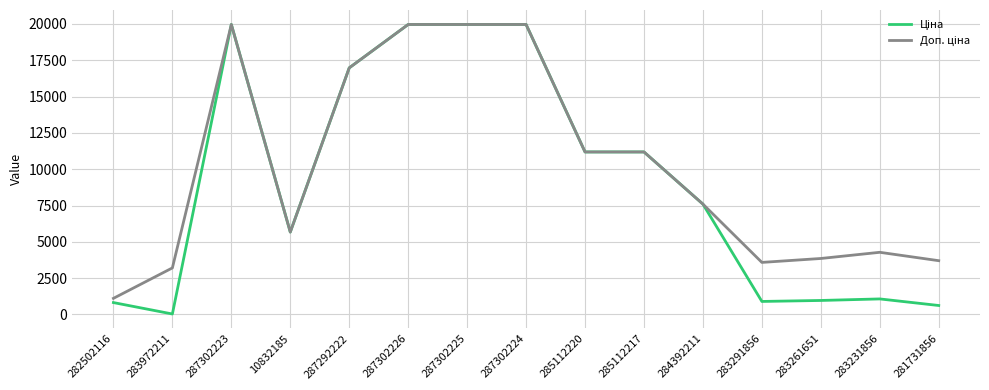

What is the greatest value displayed?

19964.2